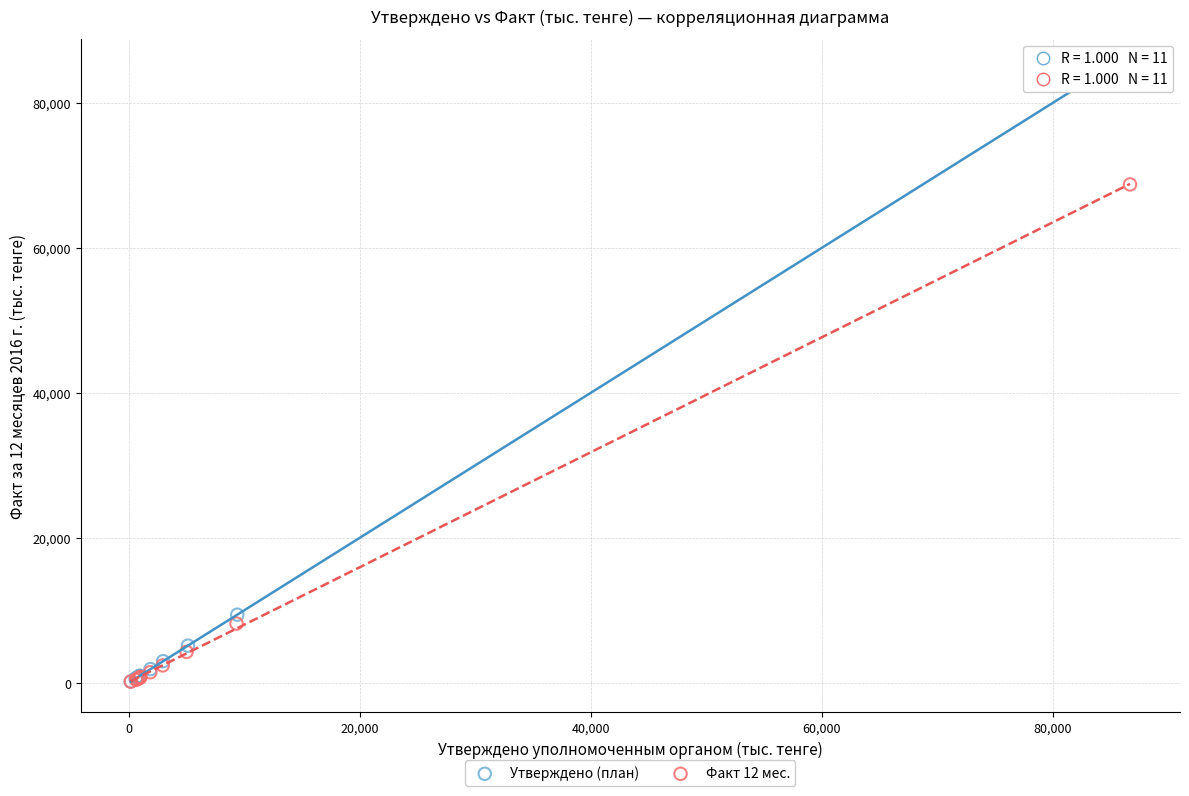

Which series has the widest spread of Y values?

Утверждено (план)